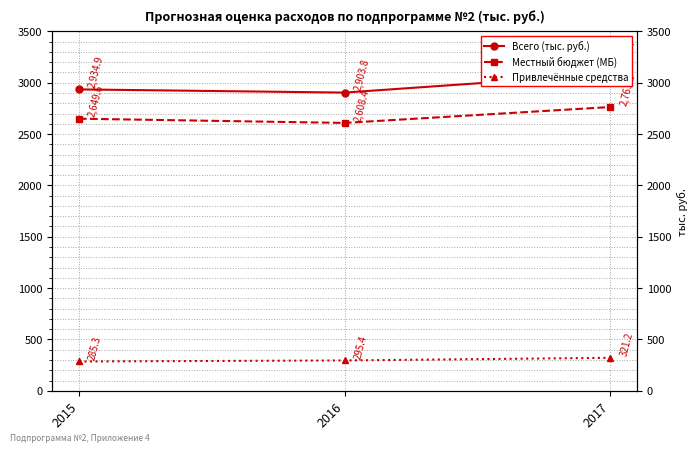

What is the greatest value displayed?

3084.4